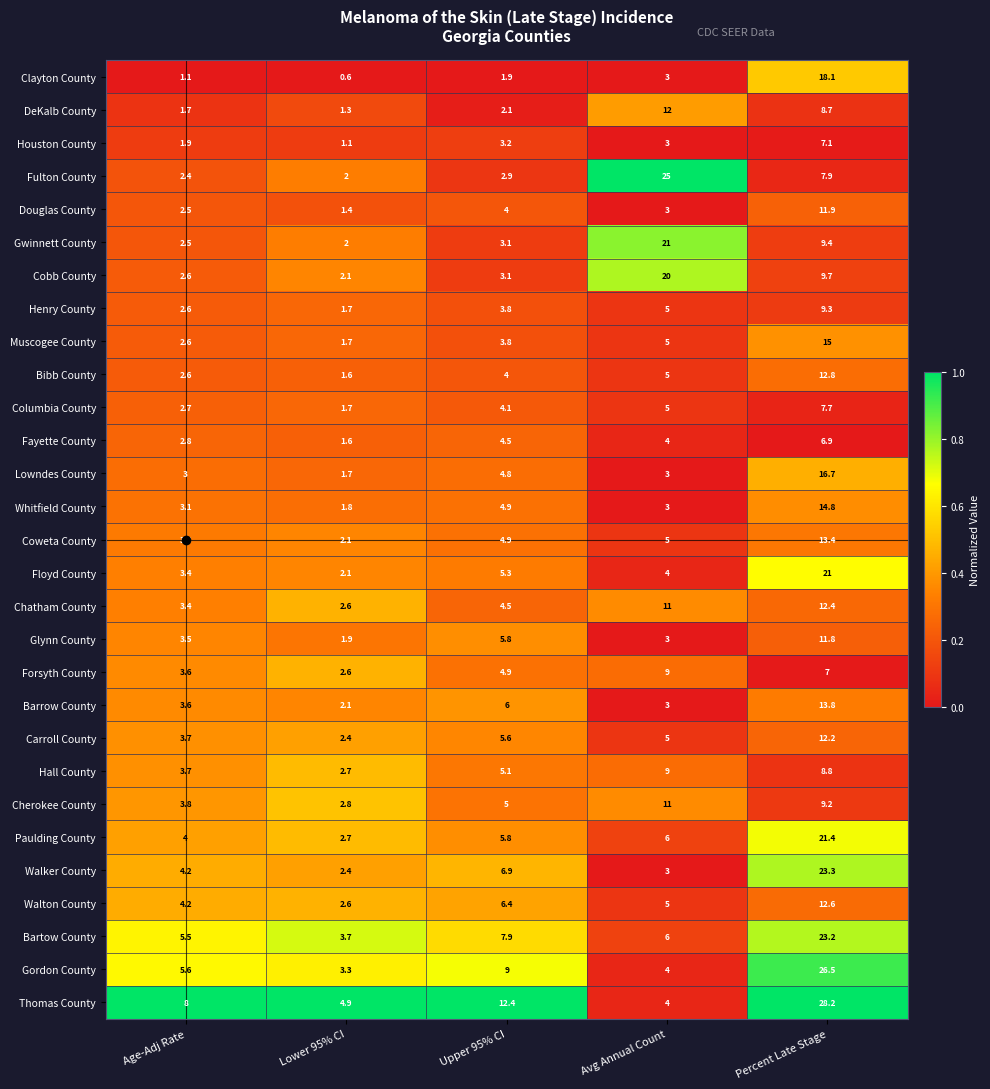

At how many categories does at least one series exceed 0?

5